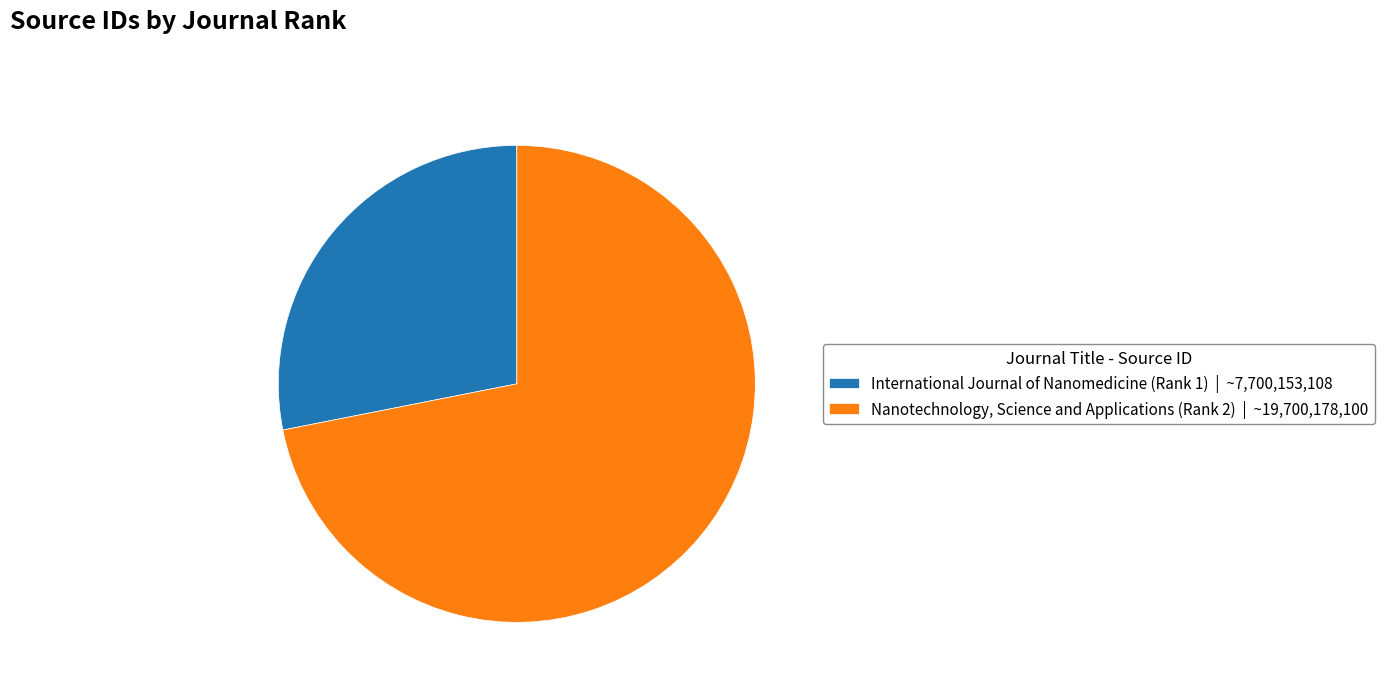

What is the largest slice in the pie chart?

Nanotechnology, Science and Applications (Rank 2)